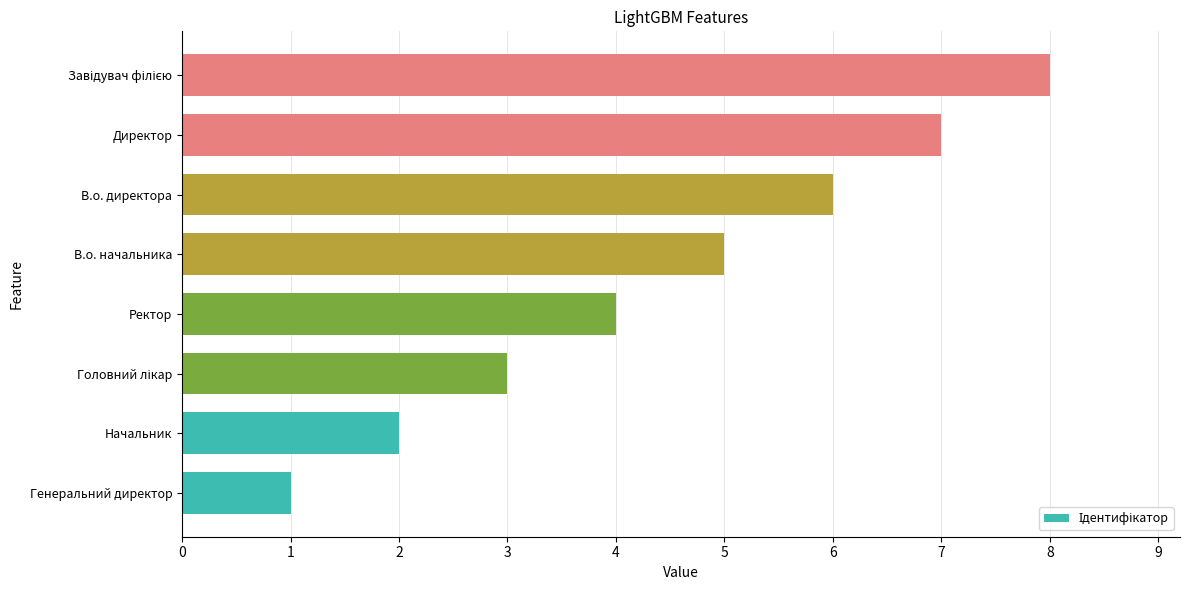

Is it true that the value at Ректор is 7?

False